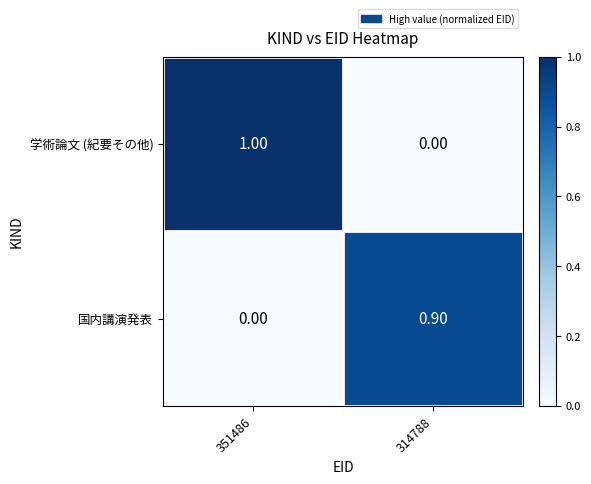

Which series has the largest total across all categories?

学術論文 (紀要その他)